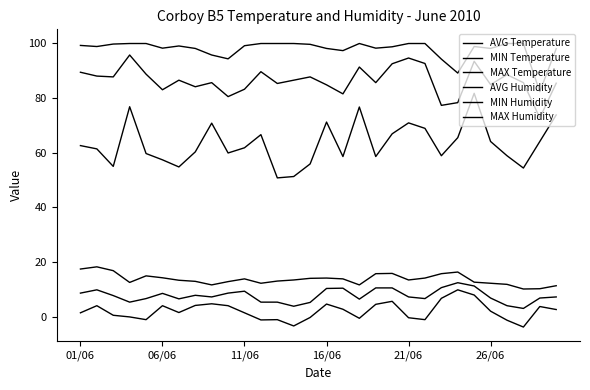

True or false: MAX Temperature and AVG Humidity cross at least once.

False